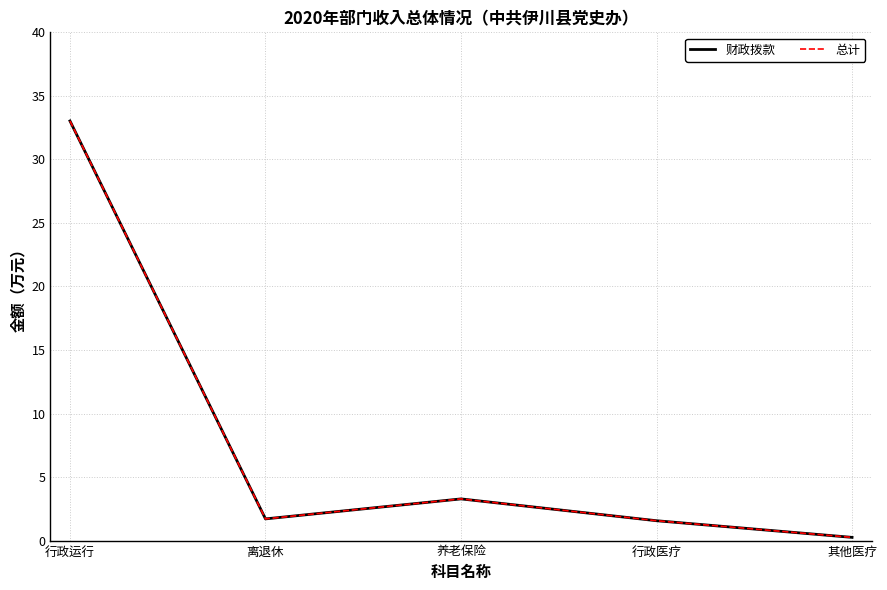

What is the value of the 财政拨款 point at the 1st from the left?

33.0